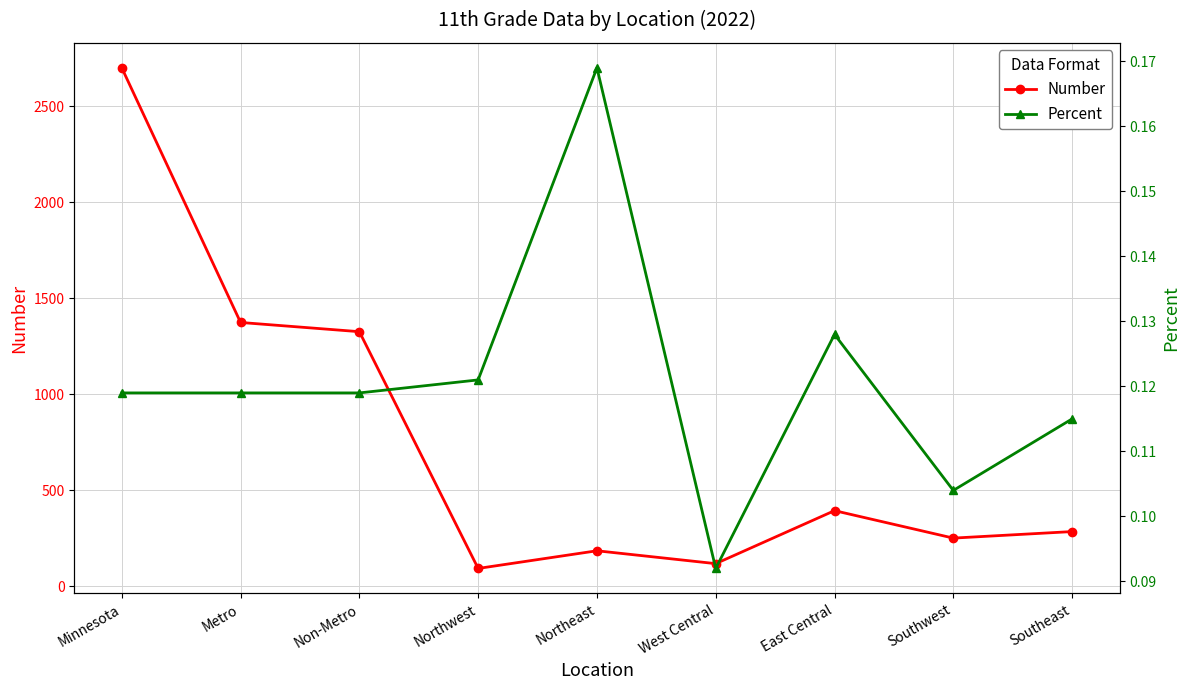

Is it true that Percent equals 0.2 at Southwest?

False